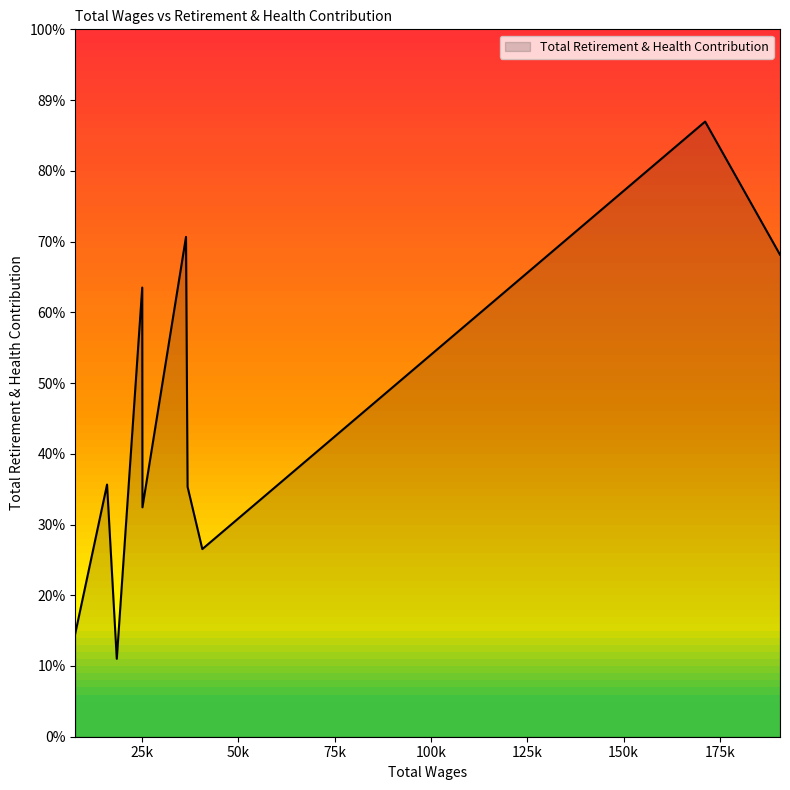

Does the chart have visible grid lines?

No